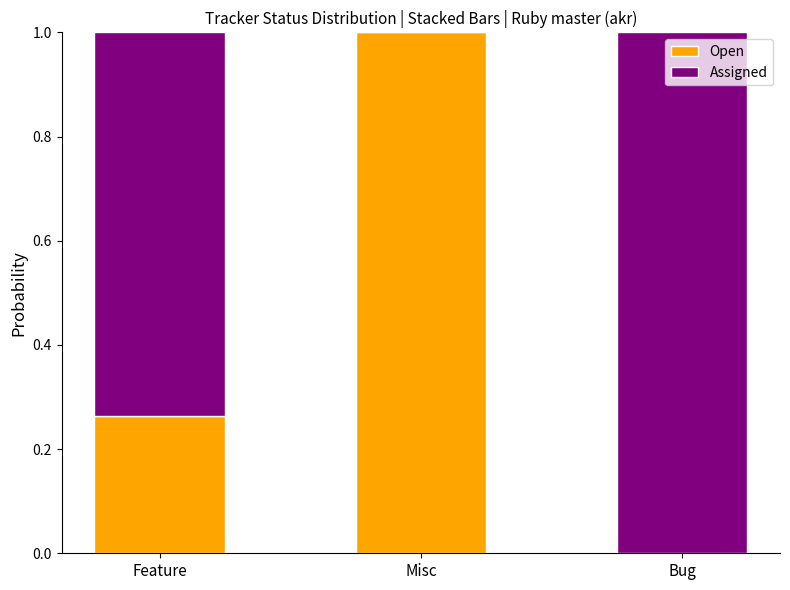

The value of Open at Misc is 1.0. True or false?

True